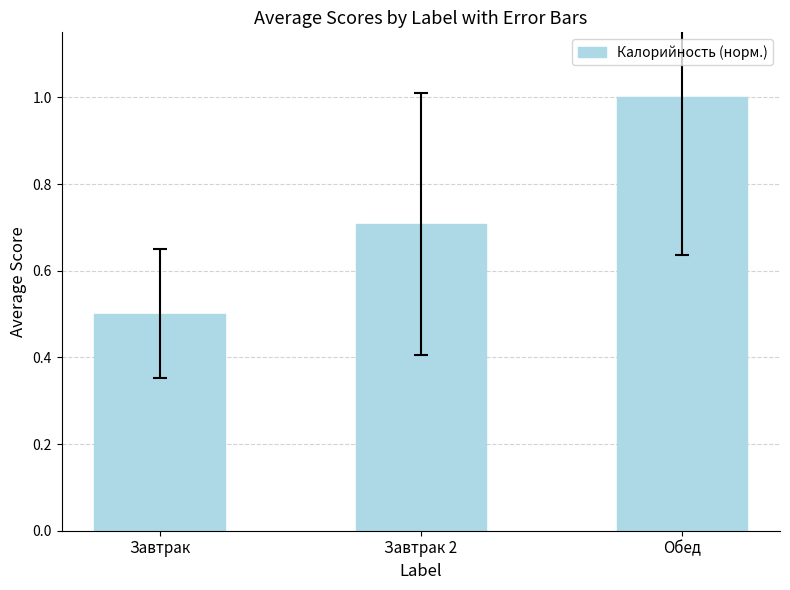

What position from the right is Завтрак 2?

2